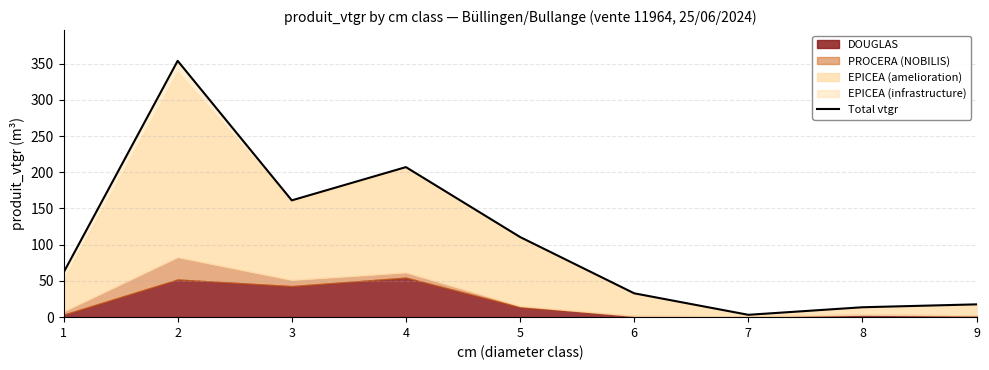

What is the value of the 3rd point from the left?

161.2